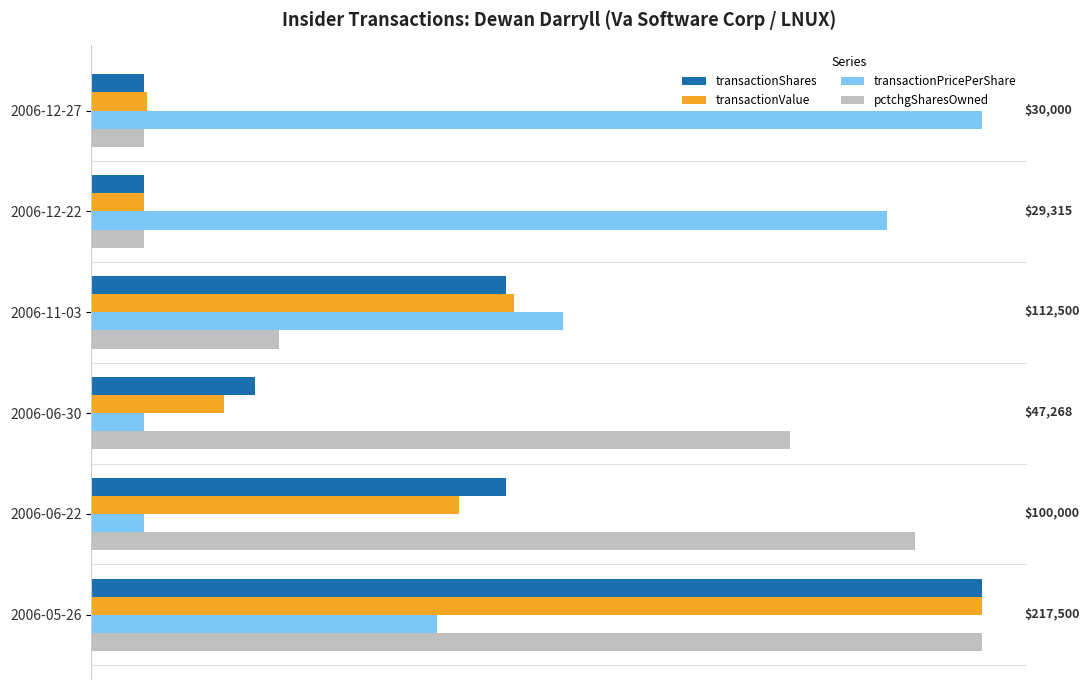

Which series has the largest total across all categories?

pctchgSharesOwned